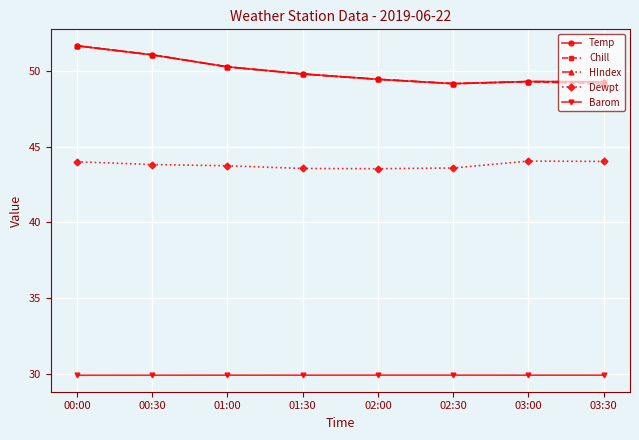

Is this an area chart (filled region under the line)?

No